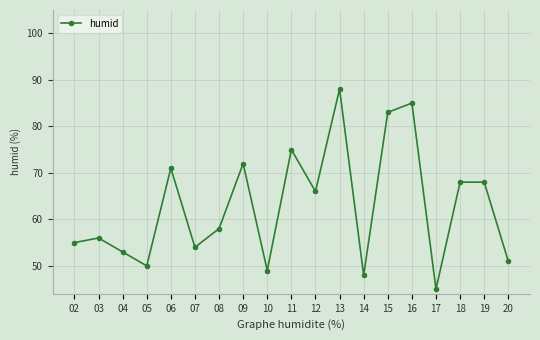

How many lines are shown in the chart?

1